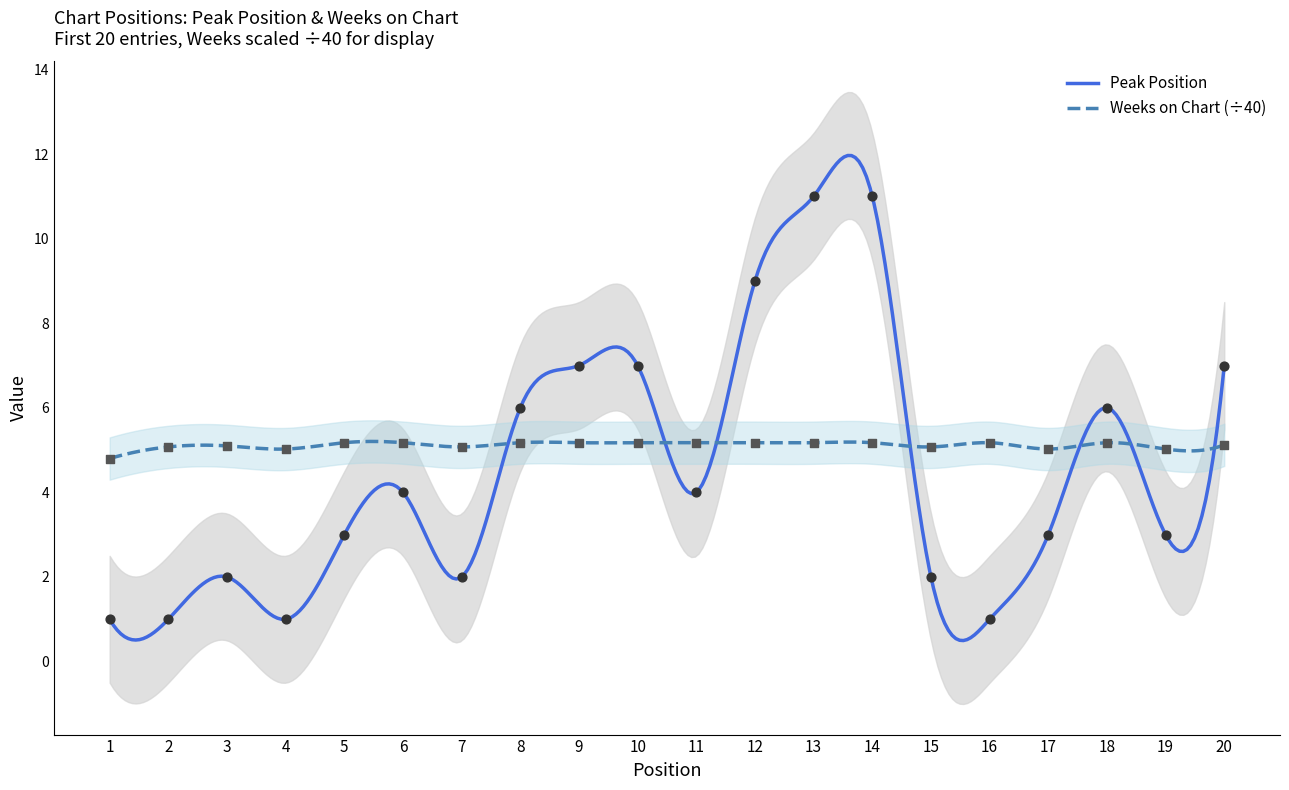

At how many categories does at least one series exceed 3?

20